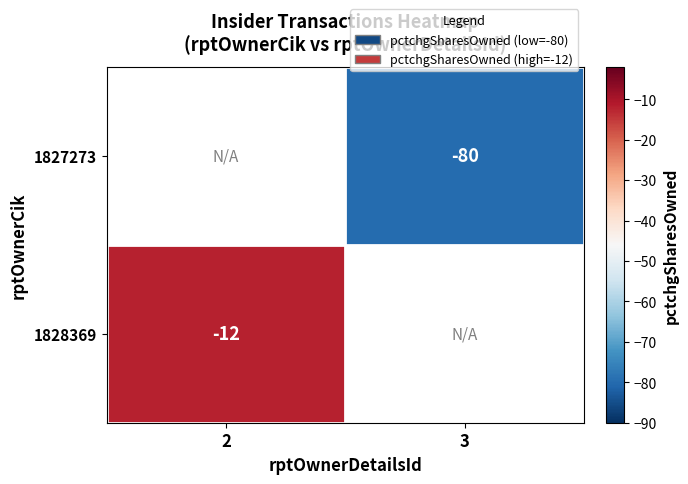

What is the minimum value shown in the chart?

-80.0